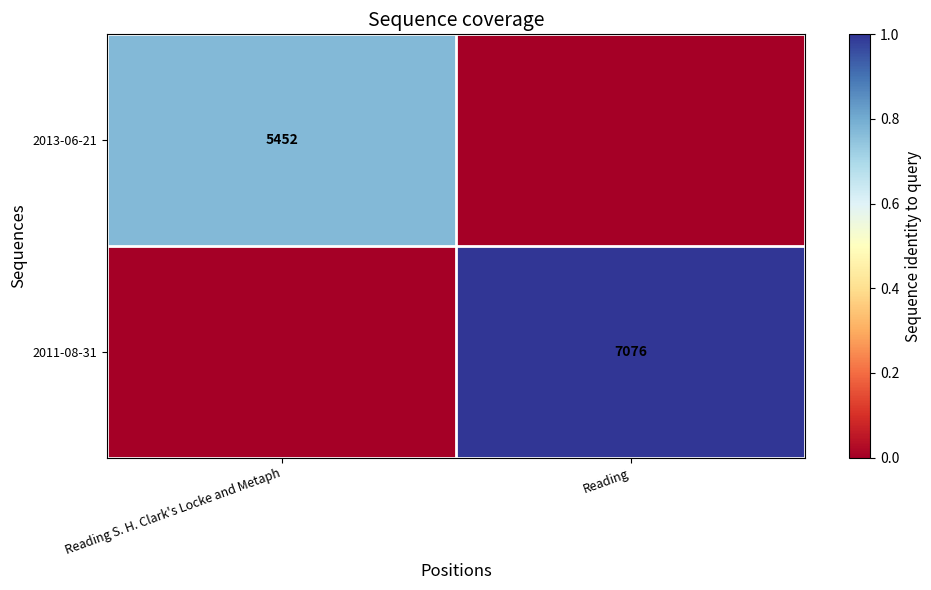

Between Reading S. H. Clark's Locke and Metaph and Reading, which is larger?

Reading S. H. Clark's Locke and Metaph